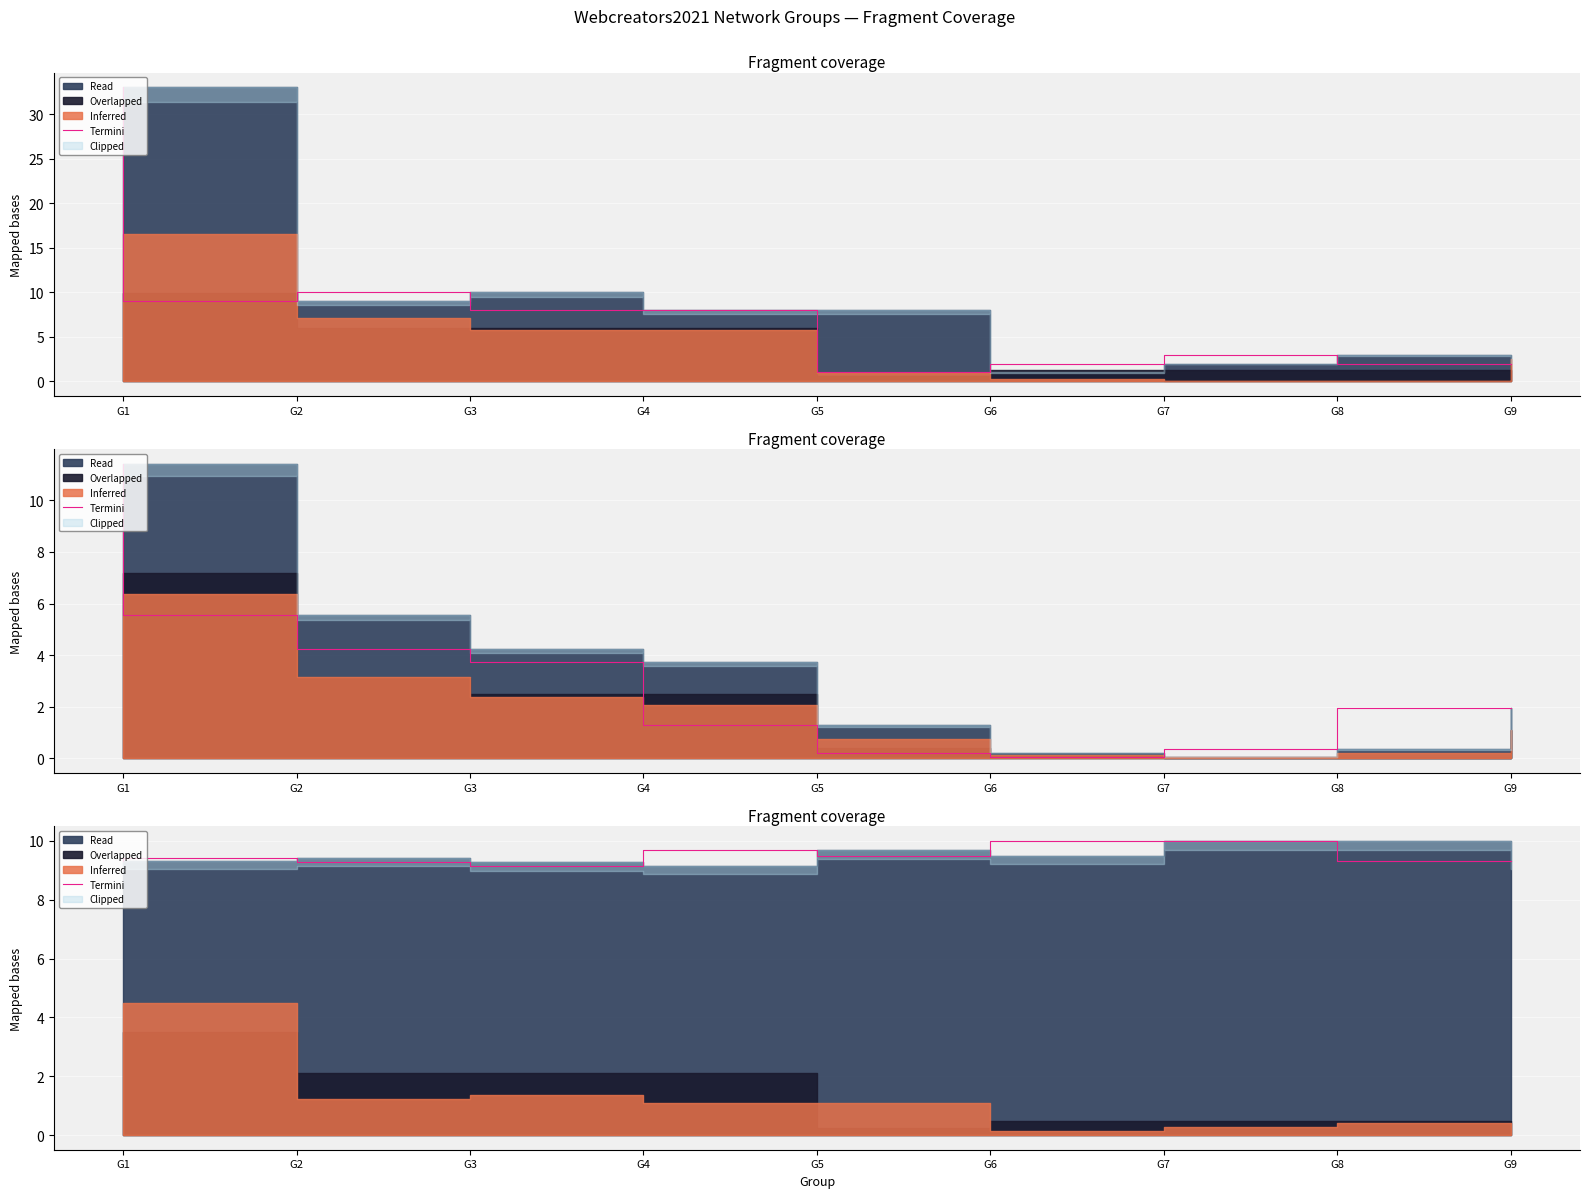

Rank the categories by value from highest to lowest.

G7, G8, G5, G6, G2, G9, G1, G3, G4